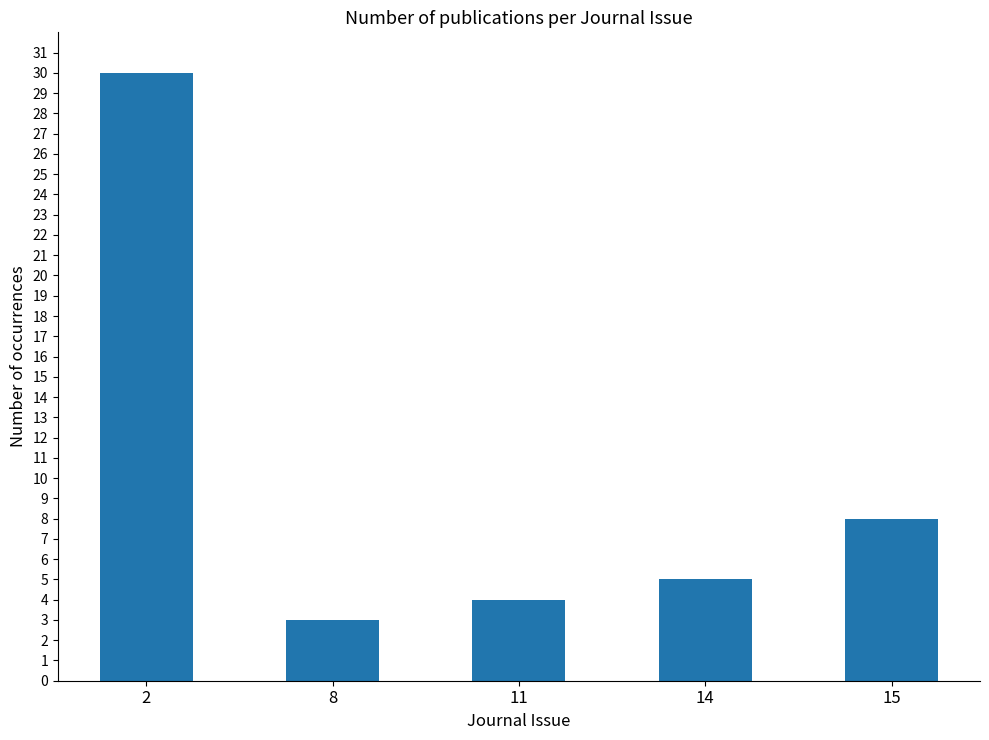

Which label corresponds to the largest value in the chart?

2